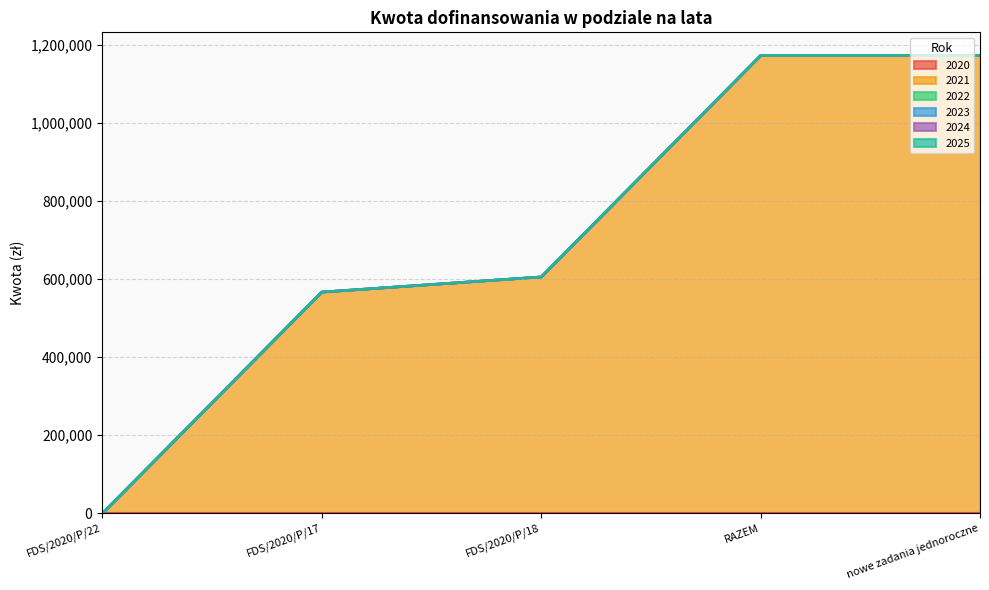

Which series has the largest total across all categories?

2021